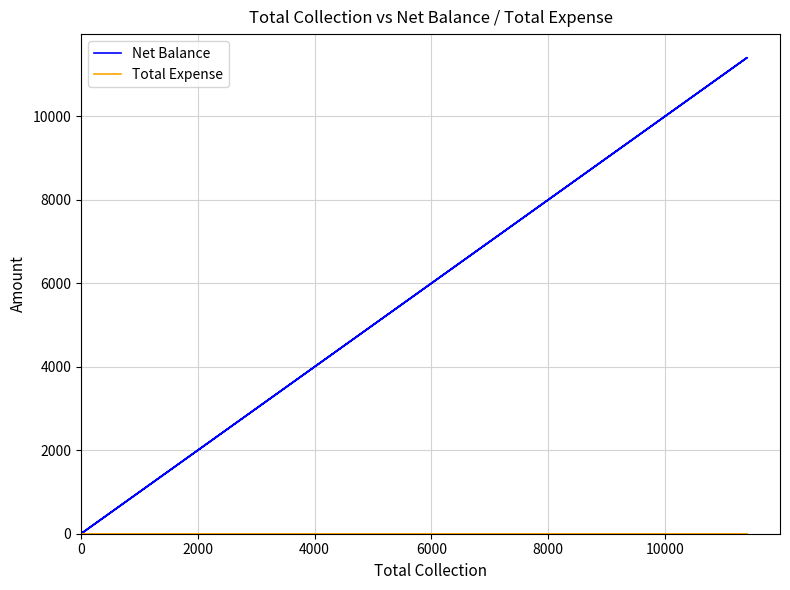

What is the difference between the maximum and minimum values in the Net Balance series?

11400